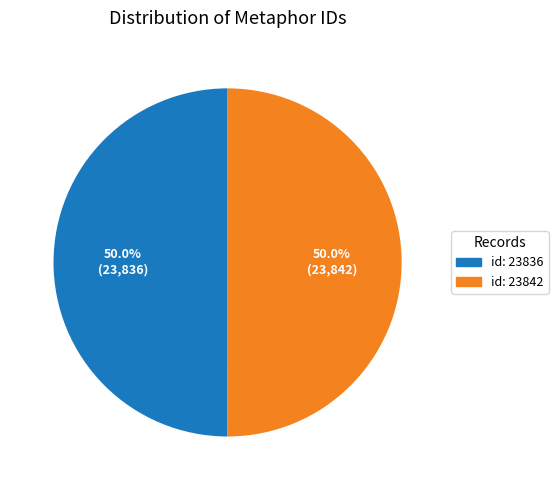

Approximately how many times larger is the value at id: 23842 compared to id: 23836?

1.0